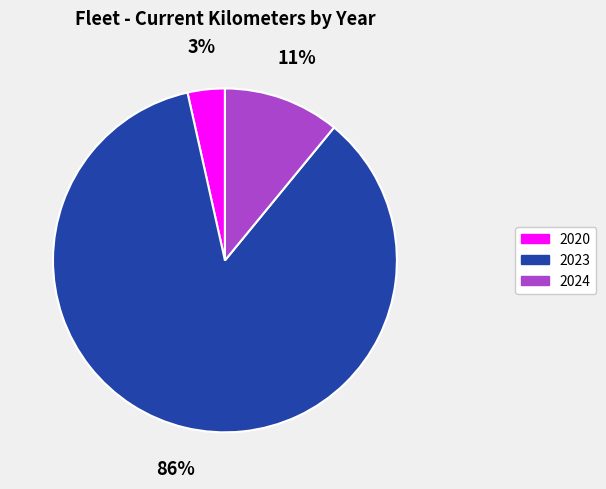

To the nearest percent, what is the average slice percentage?

33%